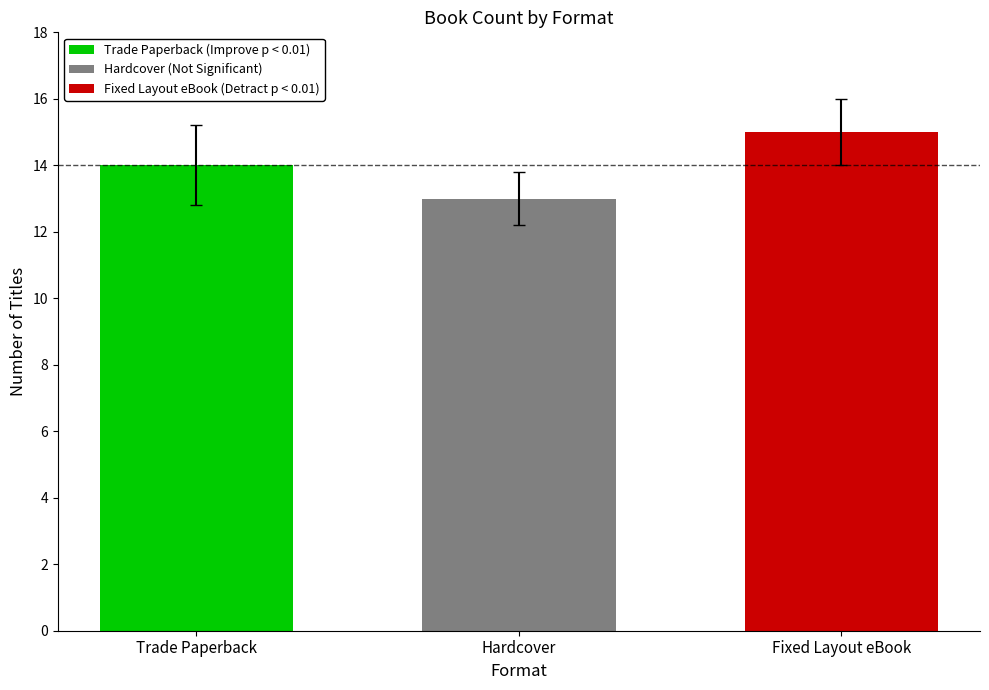

Reading right to left, transcribe all the data shown in this chart.

Fixed Layout eBook=15	Hardcover=13	Trade Paperback=14